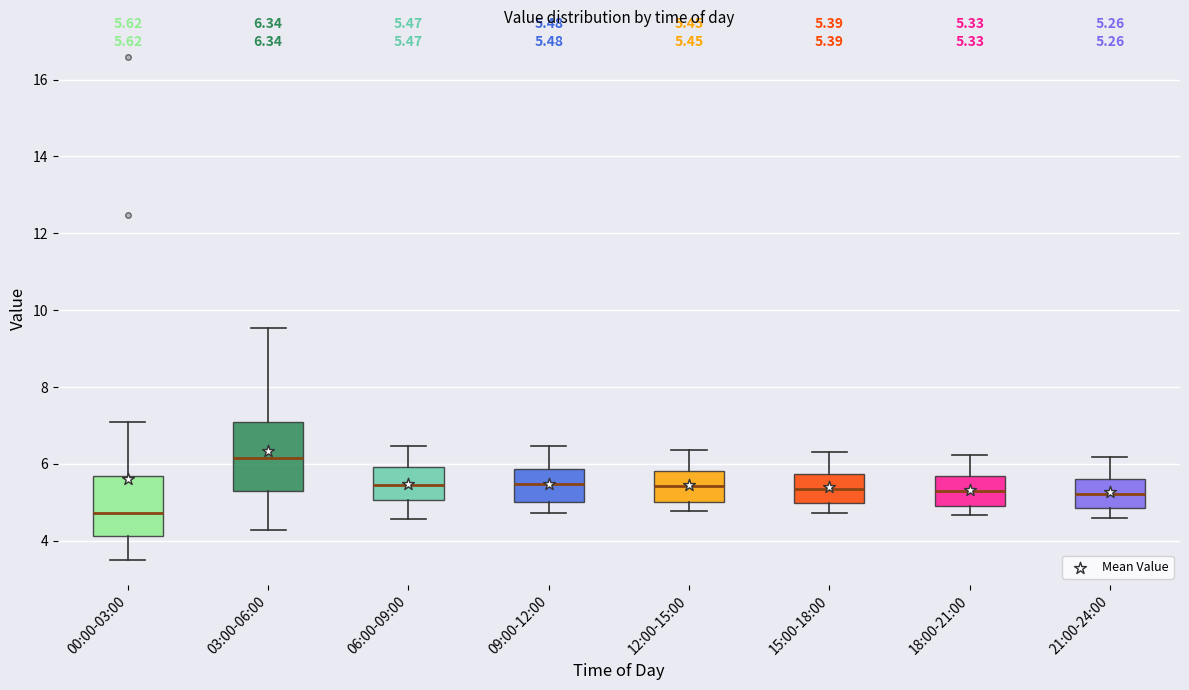

Which box's median line is the lowest?

00:00-03:00